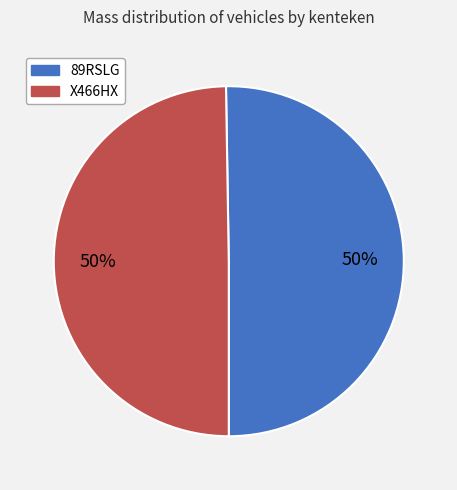

What is the ratio of the value at X466HX to the value at 89RSLG?

1.0